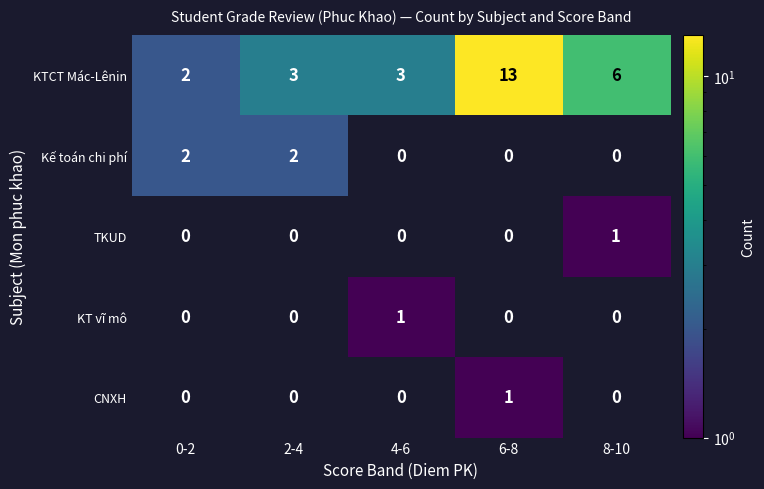

The TKUD series shows 0.7 at 8-10. True or false?

False